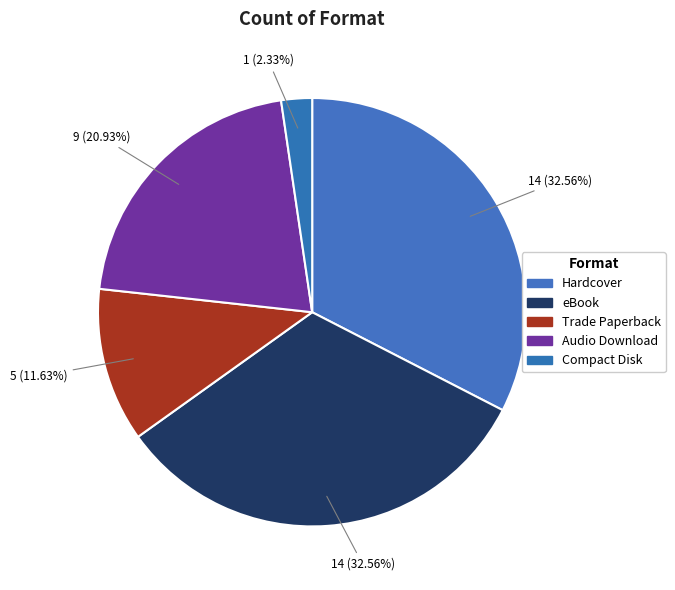

True or false: Trade Paperback accounts for 12% of the total.

True